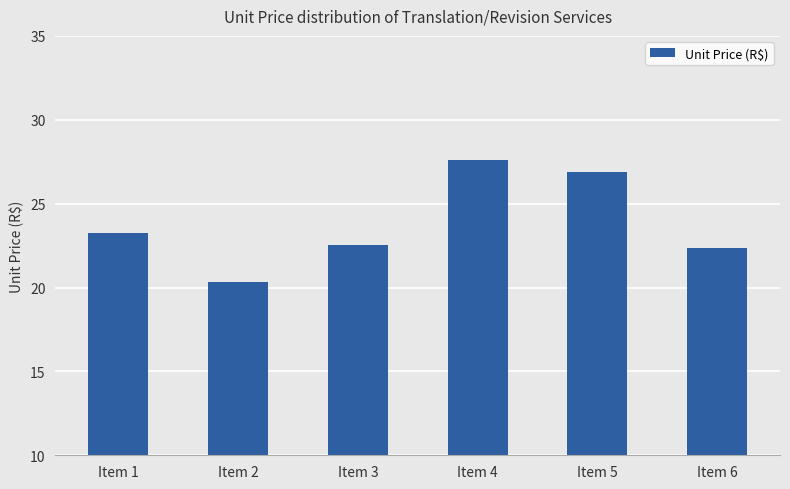

The chart shows a value of 27.6 at Item 4. True or false?

True